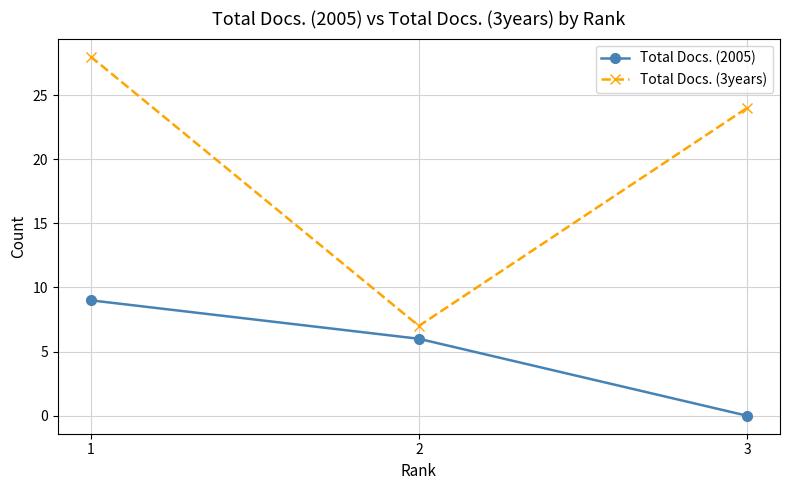

What is the spread (max minus min) of values at 2?

1